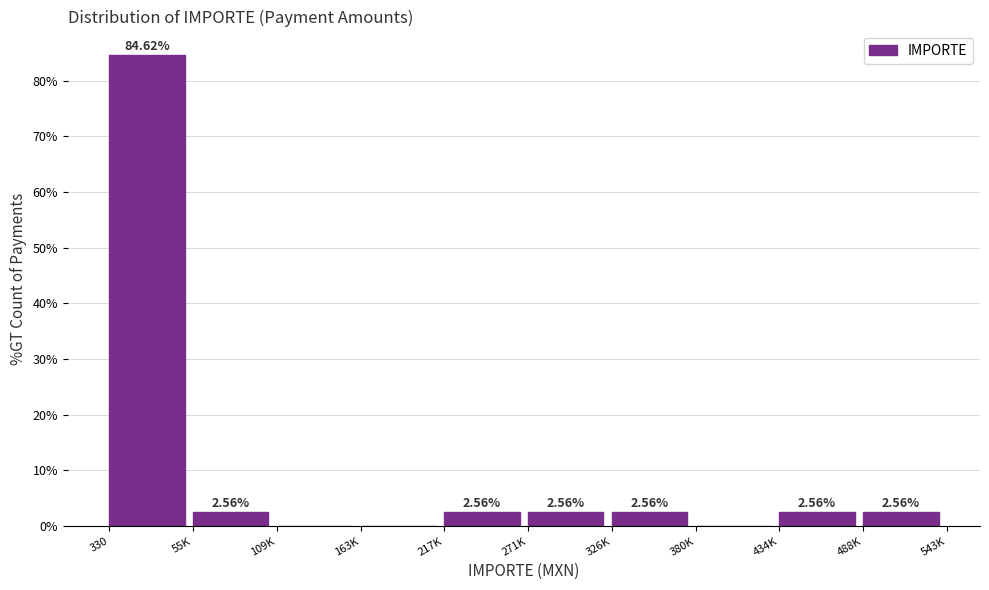

What is the sum of the values at 326K and 330?

87.2